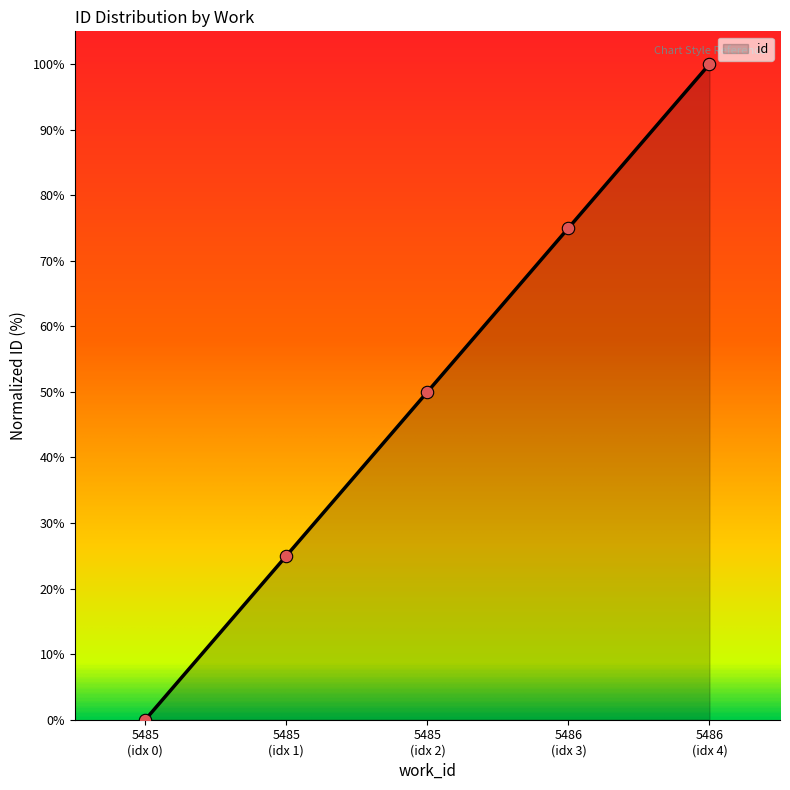

Approximately how many times larger is the value at 5485 (idx 1) compared to 5485 (idx 2)?

0.5